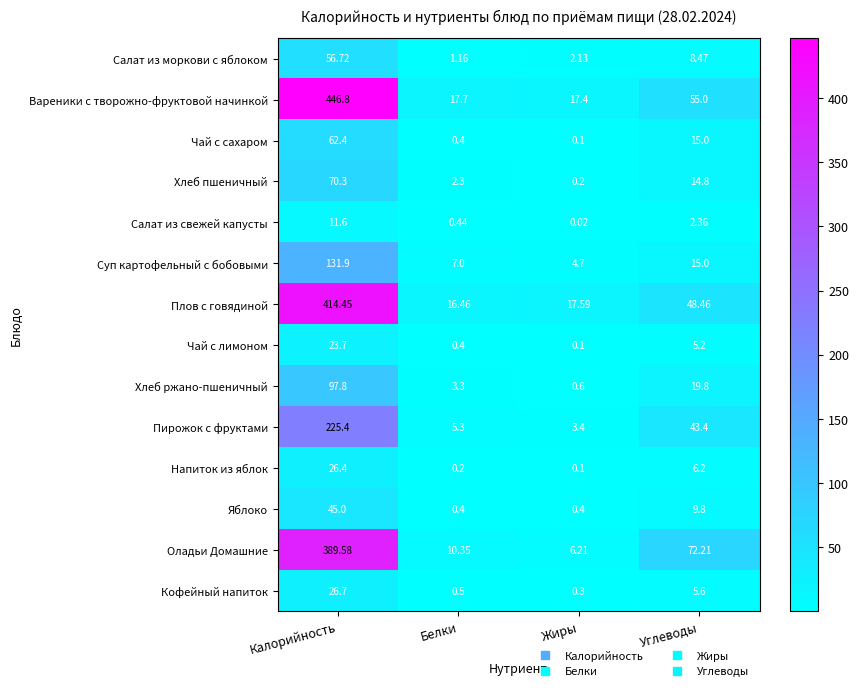

Which series has the largest total across all categories?

Вареники с творожно-фруктовой начинкой